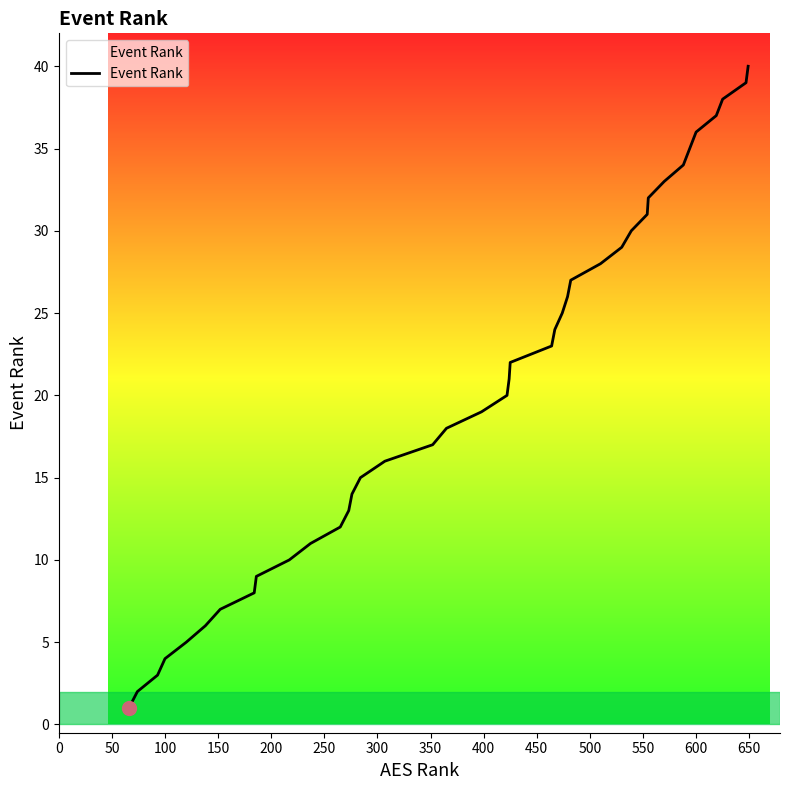

Reading right to left, extract all data points from this chart.

40	39	38	37	36	35	34	33	32	31	30	29	28	27	26	25	24	23	22	21	20	19	18	17	16	15	14	13	12	11	10	9	8	7	6	5	4	3	2	1